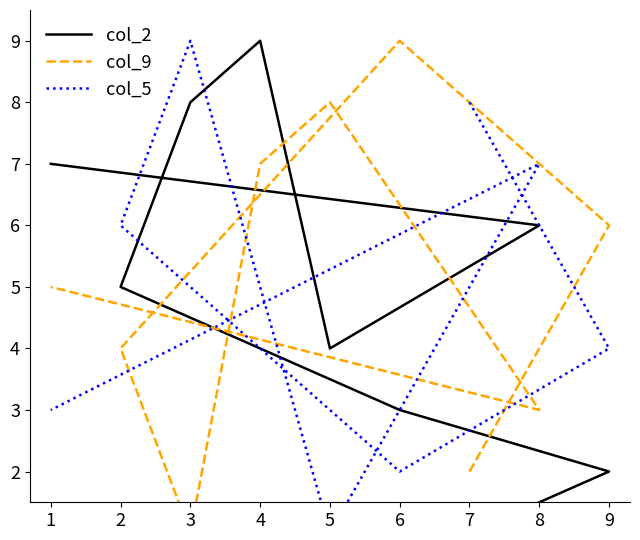

Does the chart have visible grid lines?

No